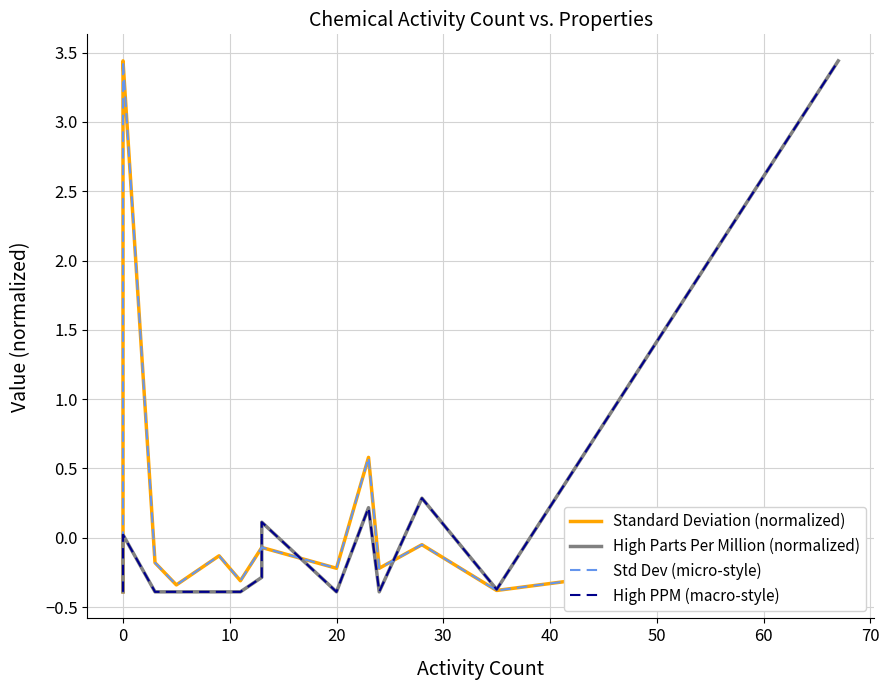

The value of High PPM (macro-style) at 0 is -0.6. True or false?

False